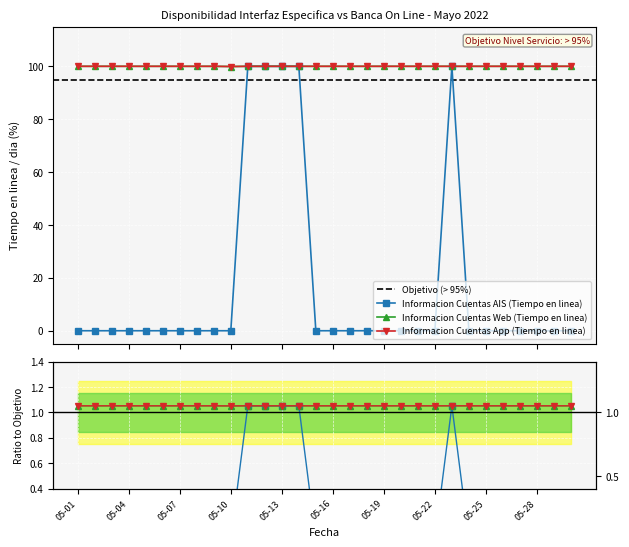

How many data points in Informacion Cuentas AIS (Tiempo en linea) are above 0?

5